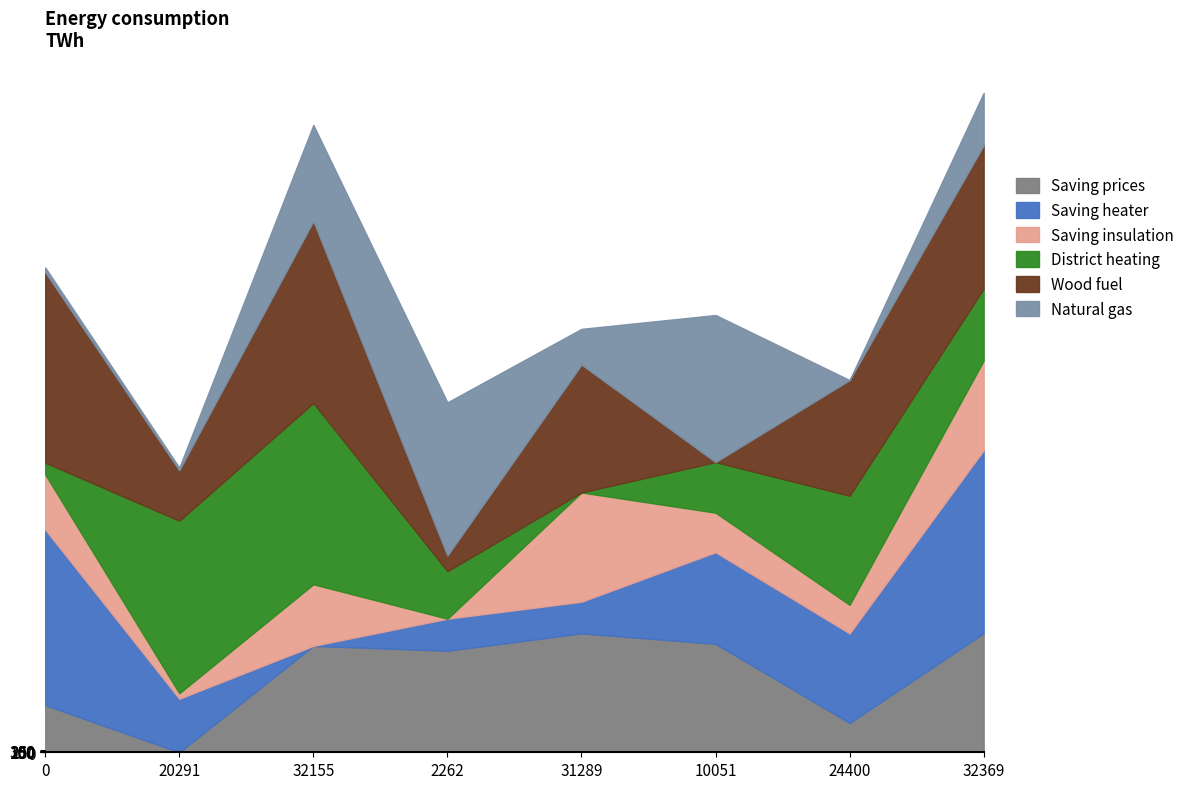

Which category has the lowest value in the Saving prices series?

20291